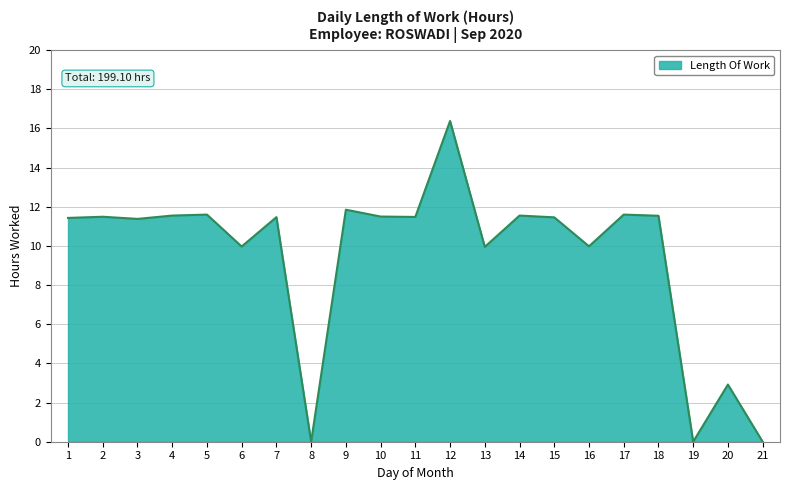

Count the number of categories in the chart.

21